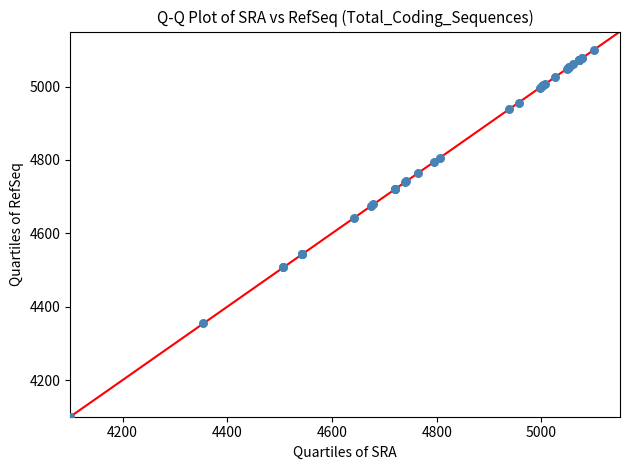

What Y value in the scatter plot is closest to 4600?

4642.4